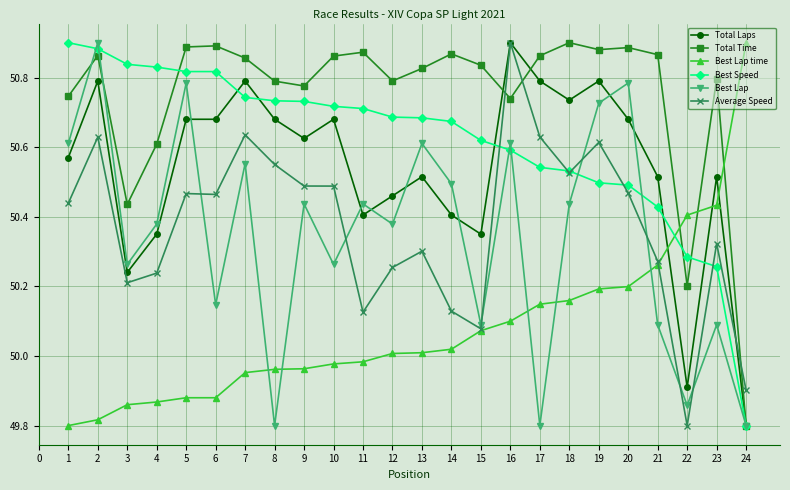

Between which two adjacent categories do Best Lap time and Best Lap first intersect?

7 and 8